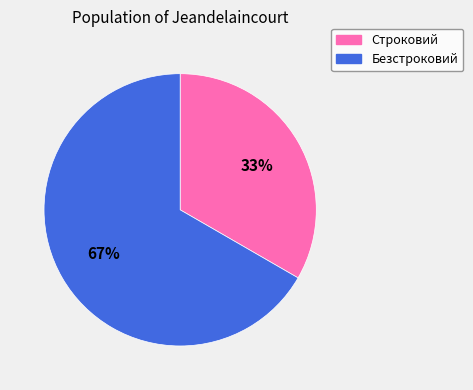

Does Строковий represent more than half of the total?

No